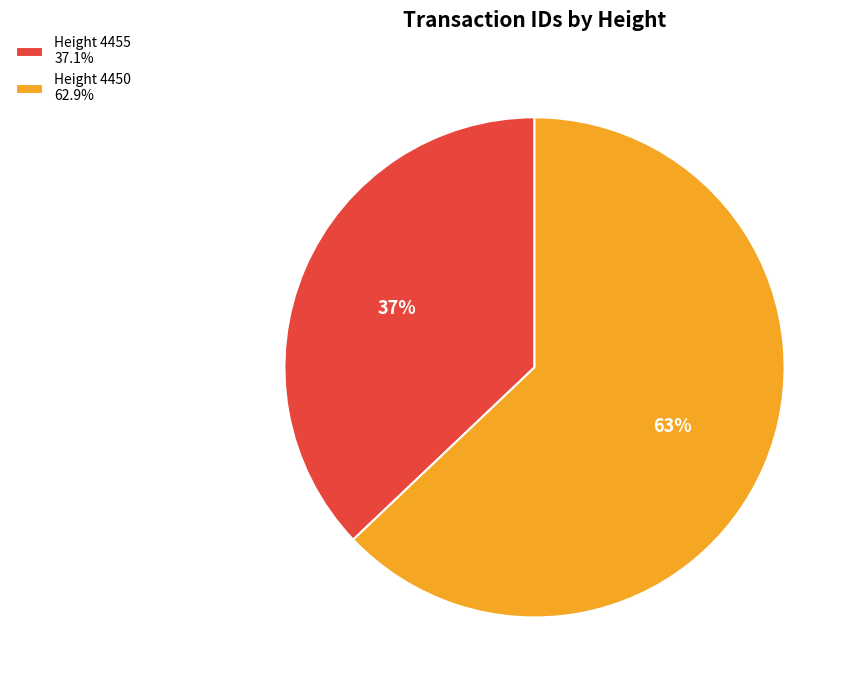

Does Height 4455 37.1% account for over 50% of the chart?

No